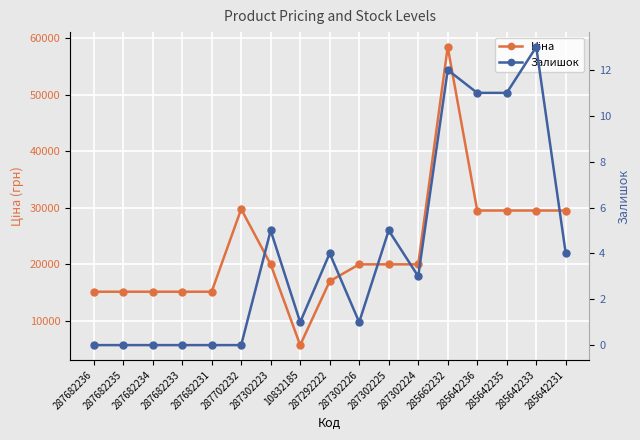

How many interior local peaks does the Залишок series have?

5